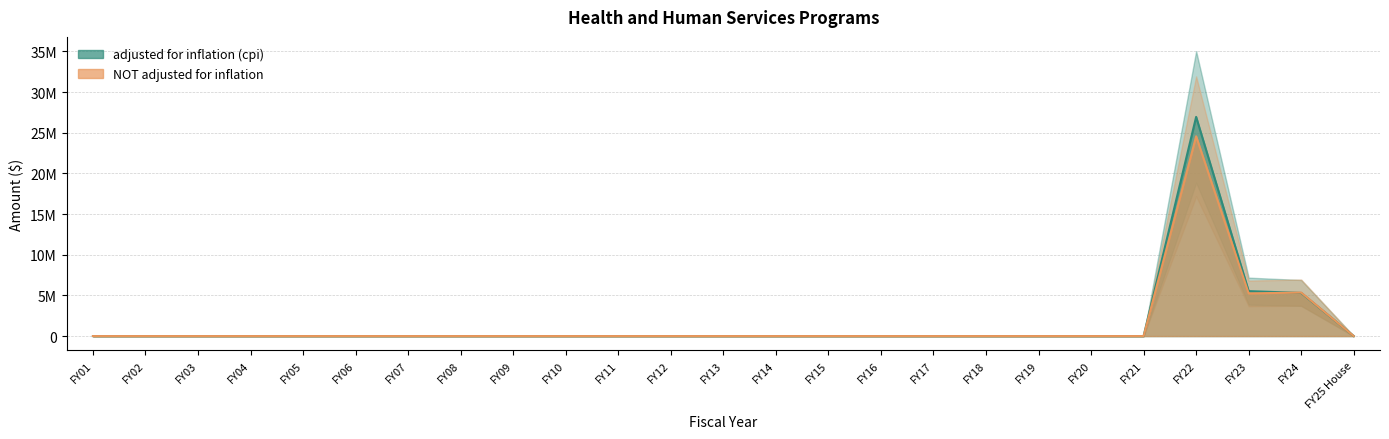

What is the label of the 20th point from the left?

FY20